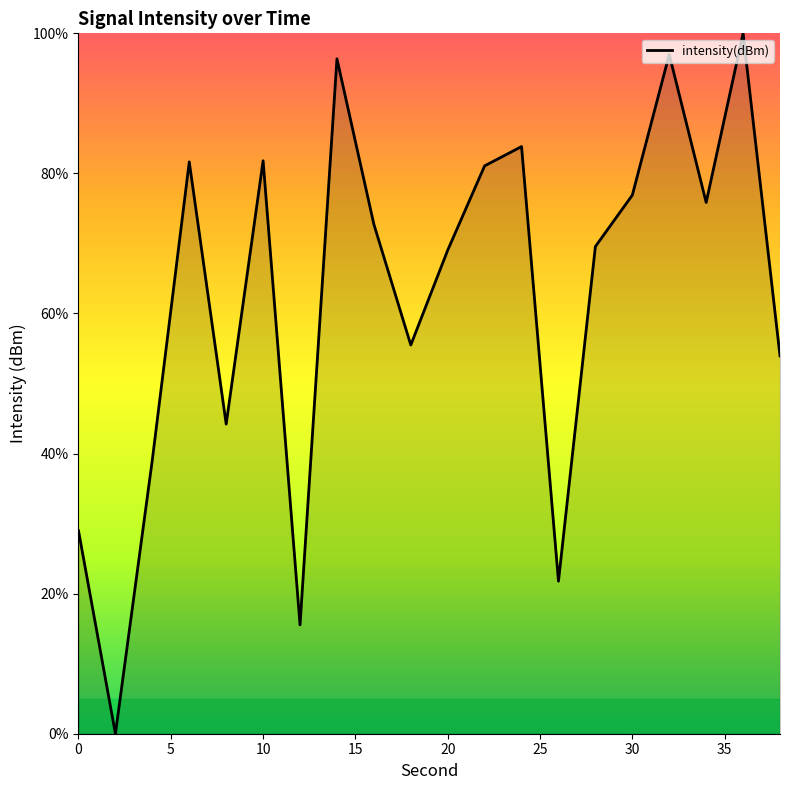

What is the difference between the maximum and minimum values?

100.0